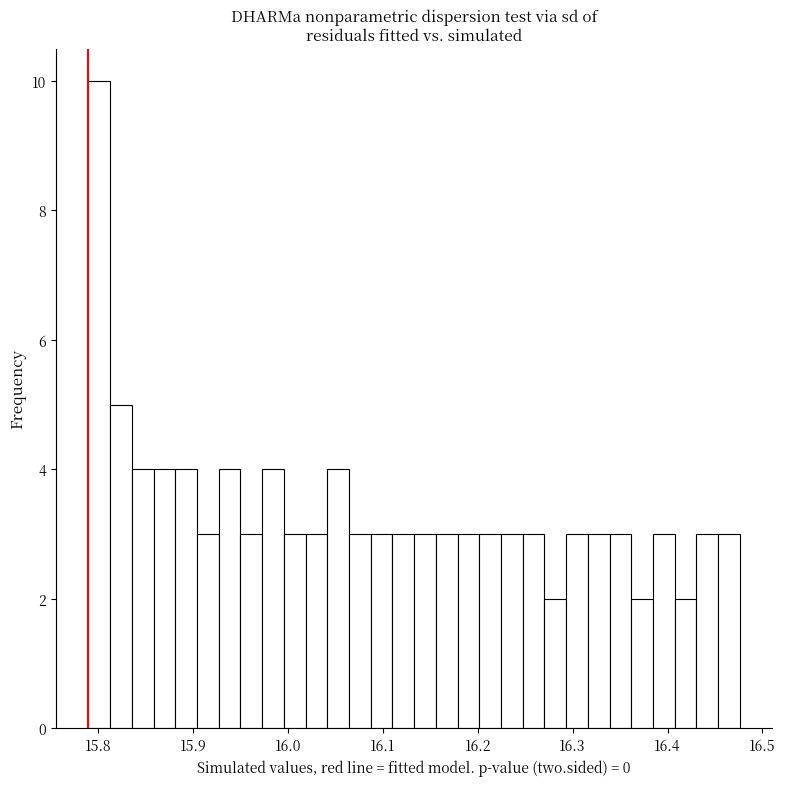

Read against the x-axis, roughly where is the centre of the tallest bar?

15.80